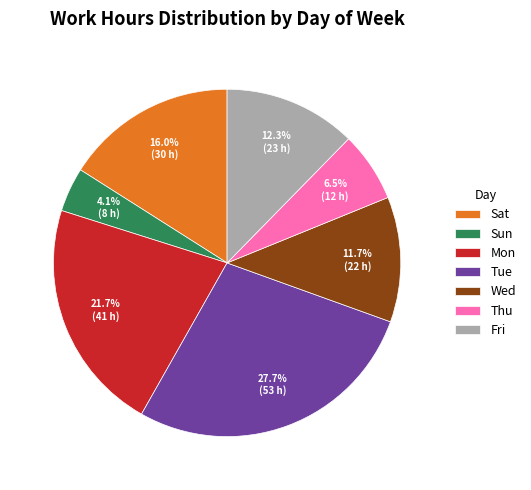

Which slice is the largest?

Tue